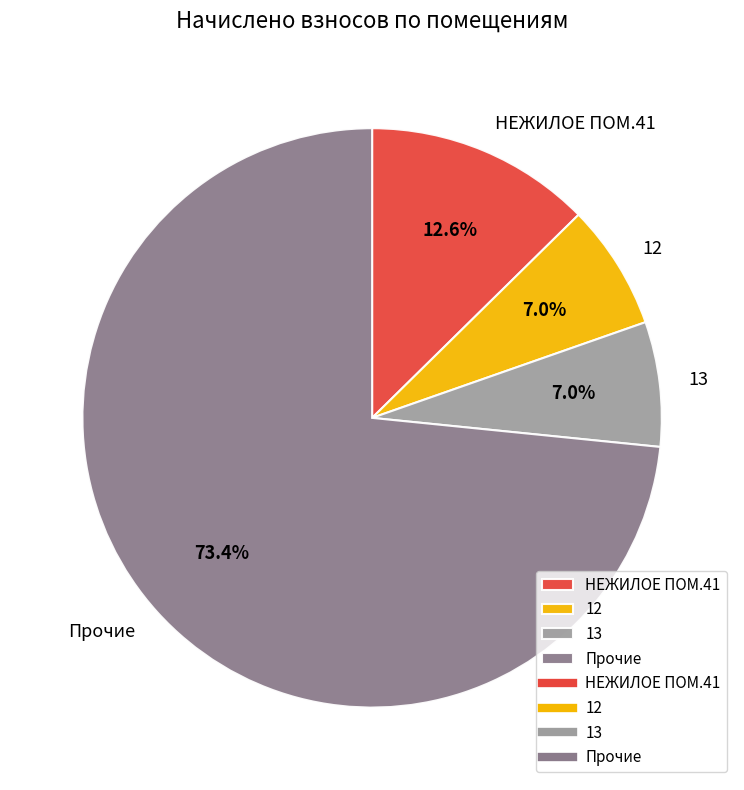

Count the number of slices in the pie.

4